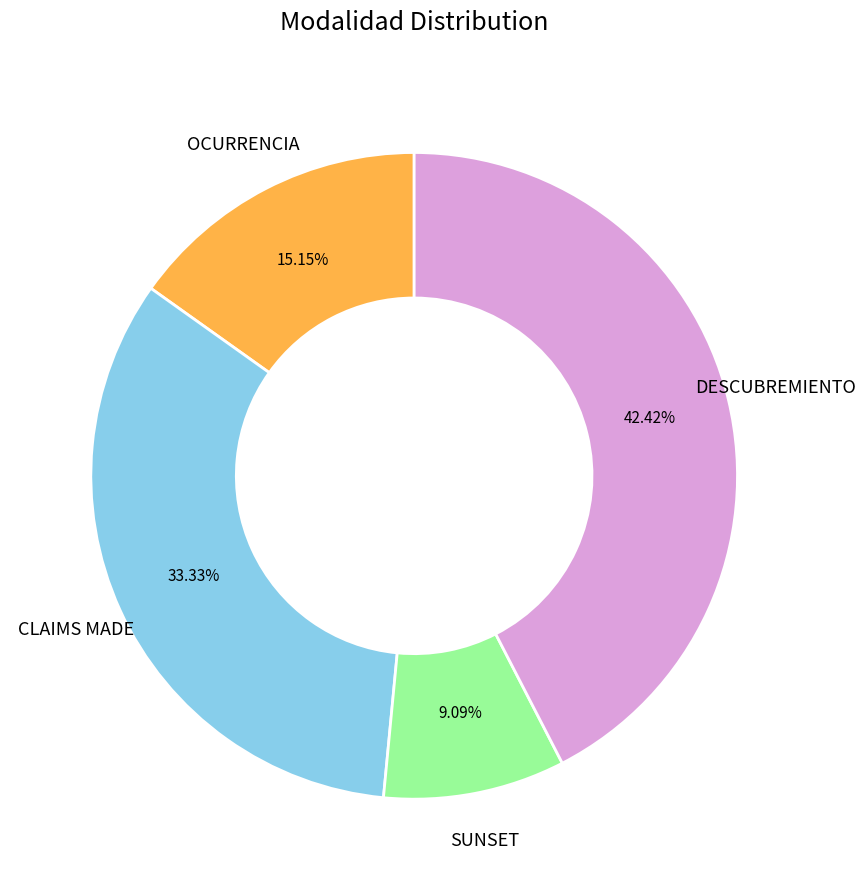

Which category has the biggest portion of the pie?

DESCUBREMIENTO